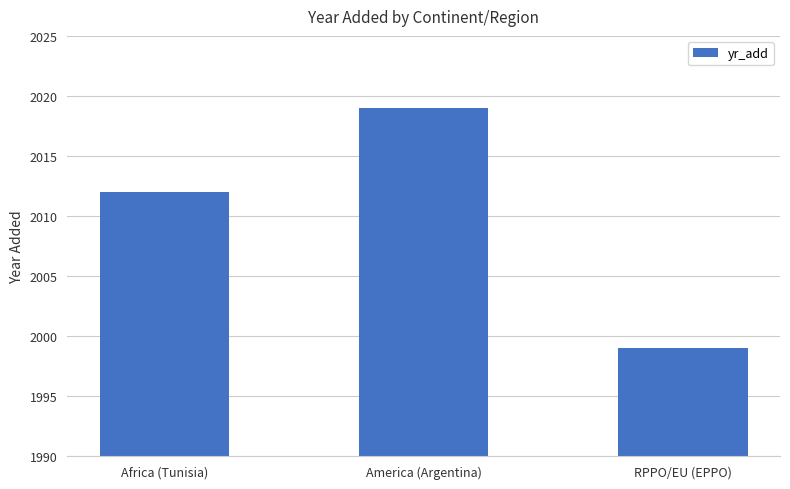

The chart shows a value of 533 at RPPO/EU (EPPO). True or false?

False